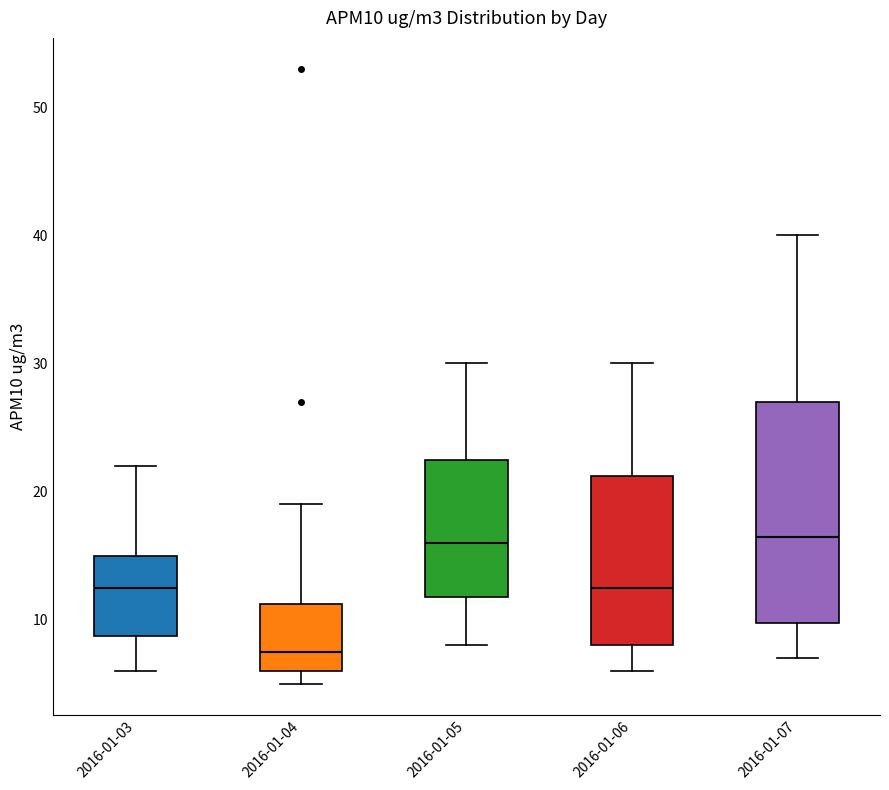

Reading left to right, read every box against the y-axis: the position of its median line, the range the box covers, and the ends of its whiskers. The values are not printed on the chart, so give them approximately, as read against the axis.

2016-01-03: median 13, box 9 to 15, whiskers 6 to 22
2016-01-04: median 8, box 6 to 11, whiskers 5 to 19
2016-01-05: median 16, box 12 to 23, whiskers 8 to 30
2016-01-06: median 13, box 8 to 21, whiskers 6 to 30
2016-01-07: median 17, box 10 to 27, whiskers 7 to 40